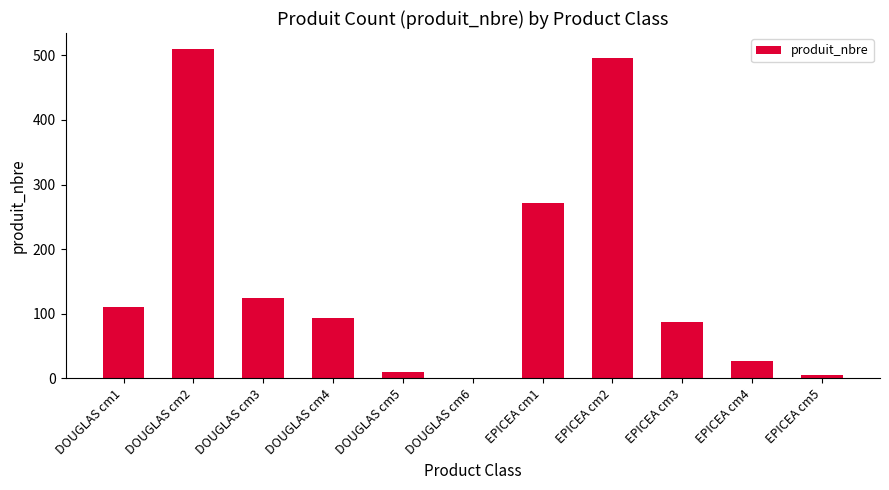

Approximately how many times larger is the value at DOUGLAS cm5 compared to DOUGLAS cm3?

0.1